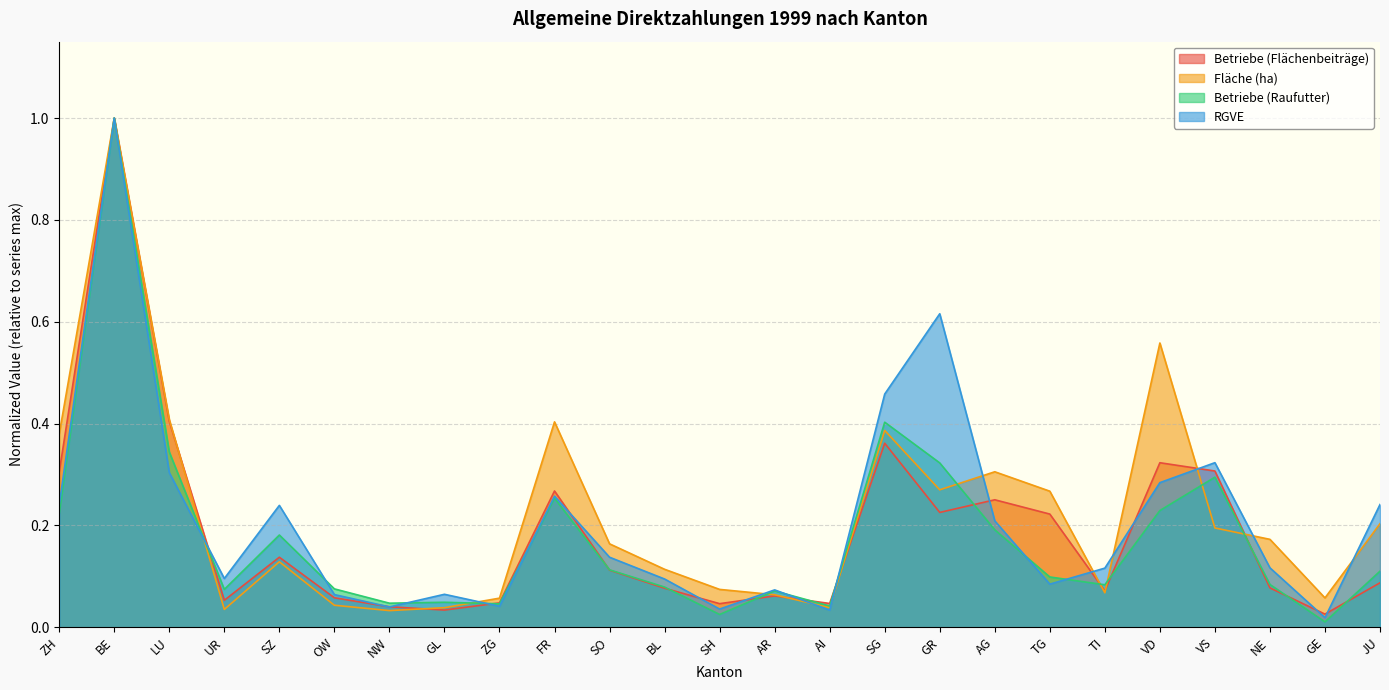

At which category is the sum across all series the highest?

BE